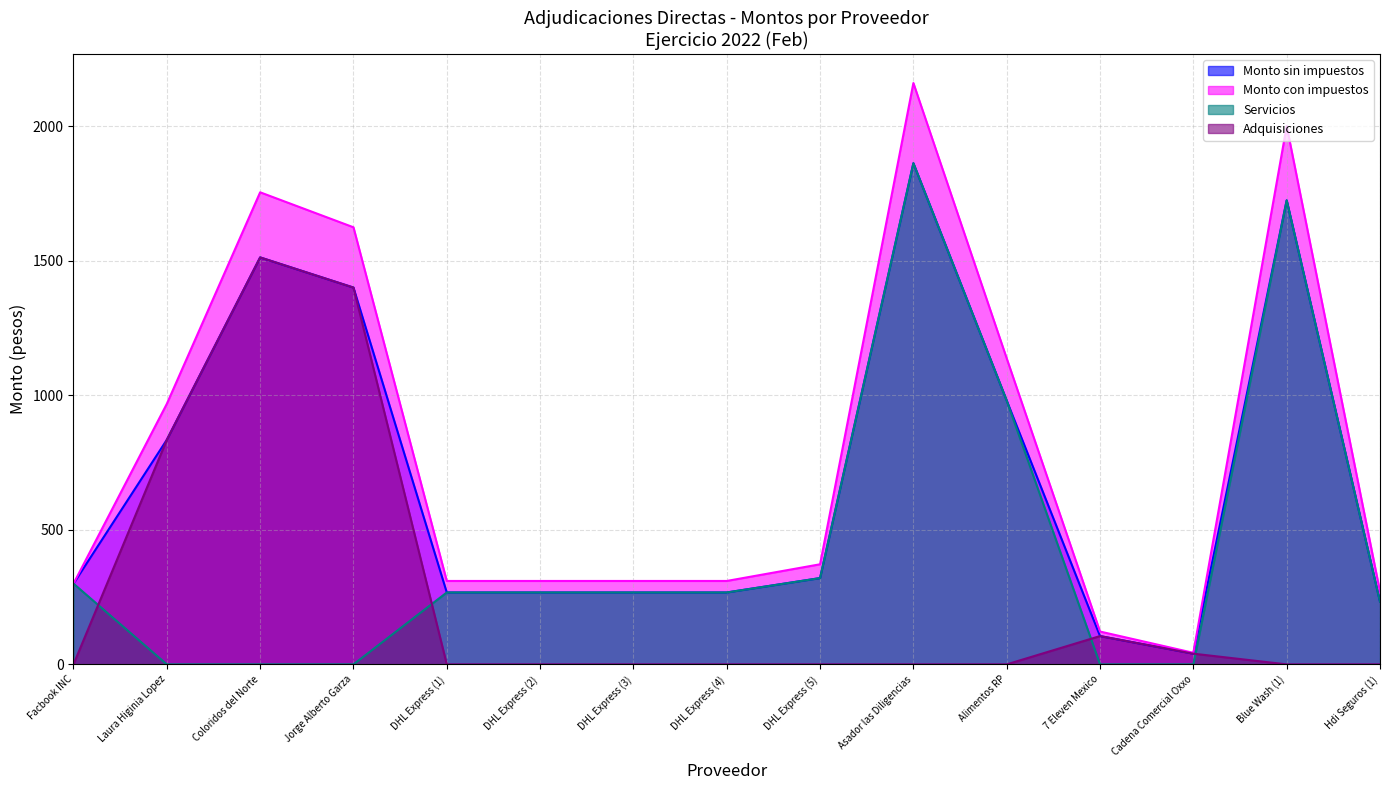

List the series in order of their peak value, lowest first.

Adquisiciones, Monto sin impuestos, Servicios, Monto con impuestos